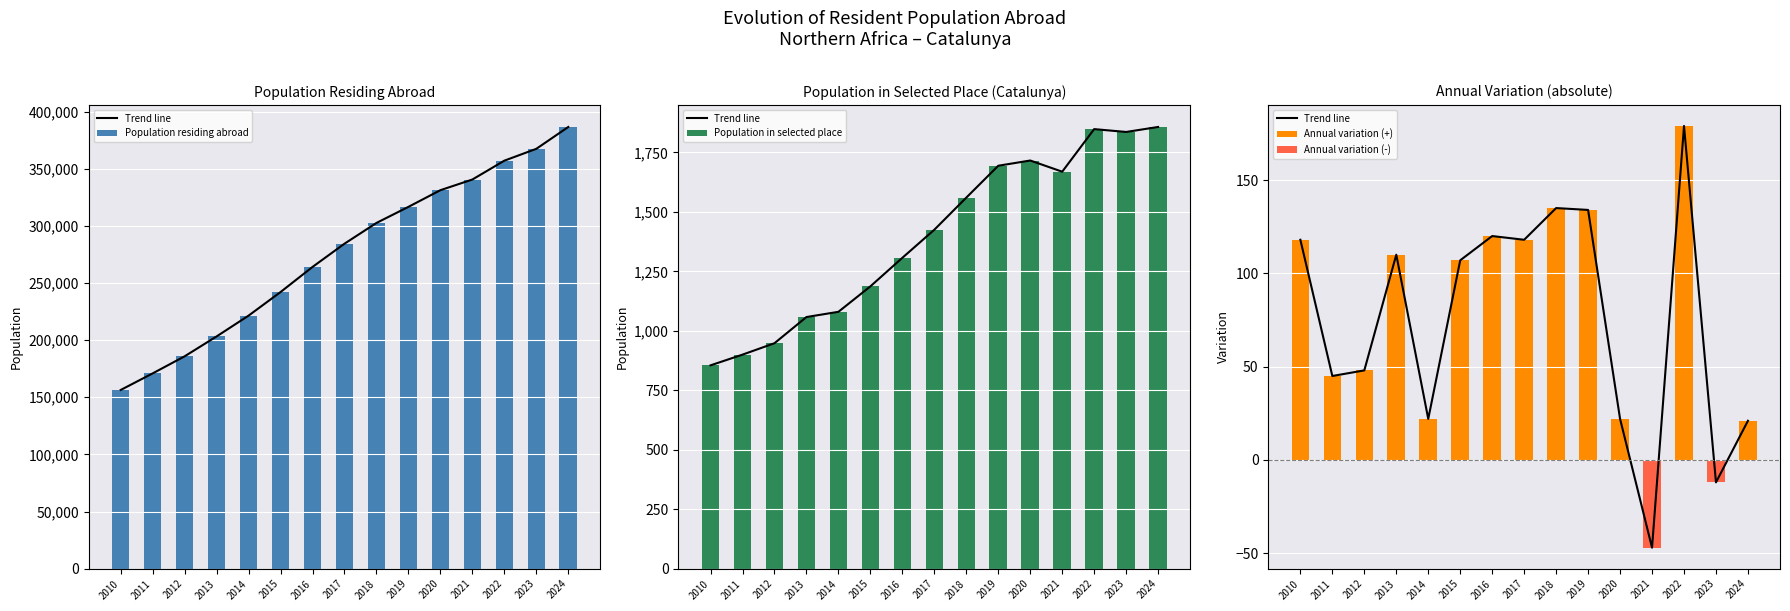

Reading left to right, list all the values displayed in this chart.

Trend line: 2010=118	2011=45	2012=48	2013=110	2014=22	2015=107	2016=120	2017=118	2018=135	2019=134	2020=22	2021=-47	2022=179	2023=-12	2024=21
Population residing abroad: 2010=156400	2011=170909	2012=185848	2013=203250	2014=221444	2015=242070	2016=264034	2017=284374	2018=302525	2019=316599	2020=331189	2021=340514	2022=357011	2023=367367	2024=386486
Population in selected place: 2010=855	2011=900	2012=948	2013=1058	2014=1080	2015=1187	2016=1307	2017=1425	2018=1560	2019=1694	2020=1716	2021=1669	2022=1848	2023=1836	2024=1857
Annual variation (+): 2010=118	2011=45	2012=48	2013=110	2014=22	2015=107	2016=120	2017=118	2018=135	2019=134	2020=22	2021=0	2022=179	2023=0	2024=21
Annual variation (-): 2010=0	2011=0	2012=0	2013=0	2014=0	2015=0	2016=0	2017=0	2018=0	2019=0	2020=0	2021=-47	2022=0	2023=-12	2024=0